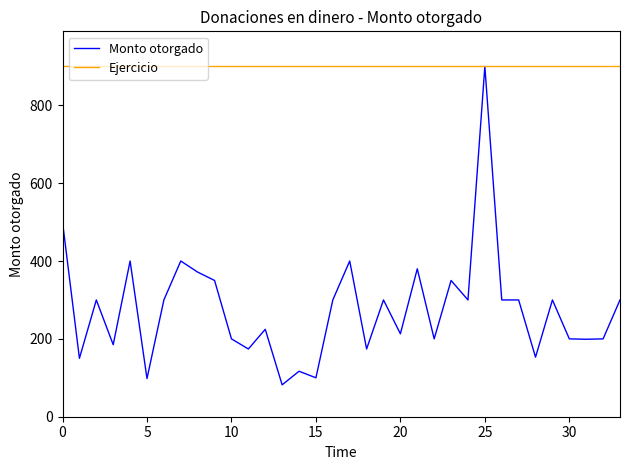

What is the smallest value displayed?

81.9